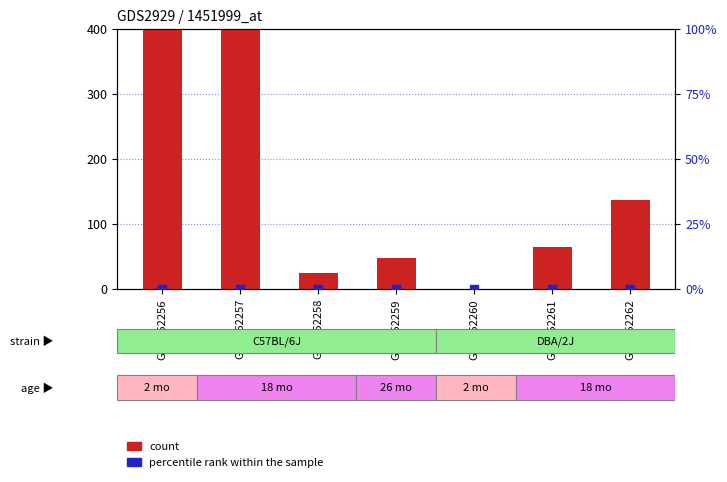

Which series contains the highest Y value?

count